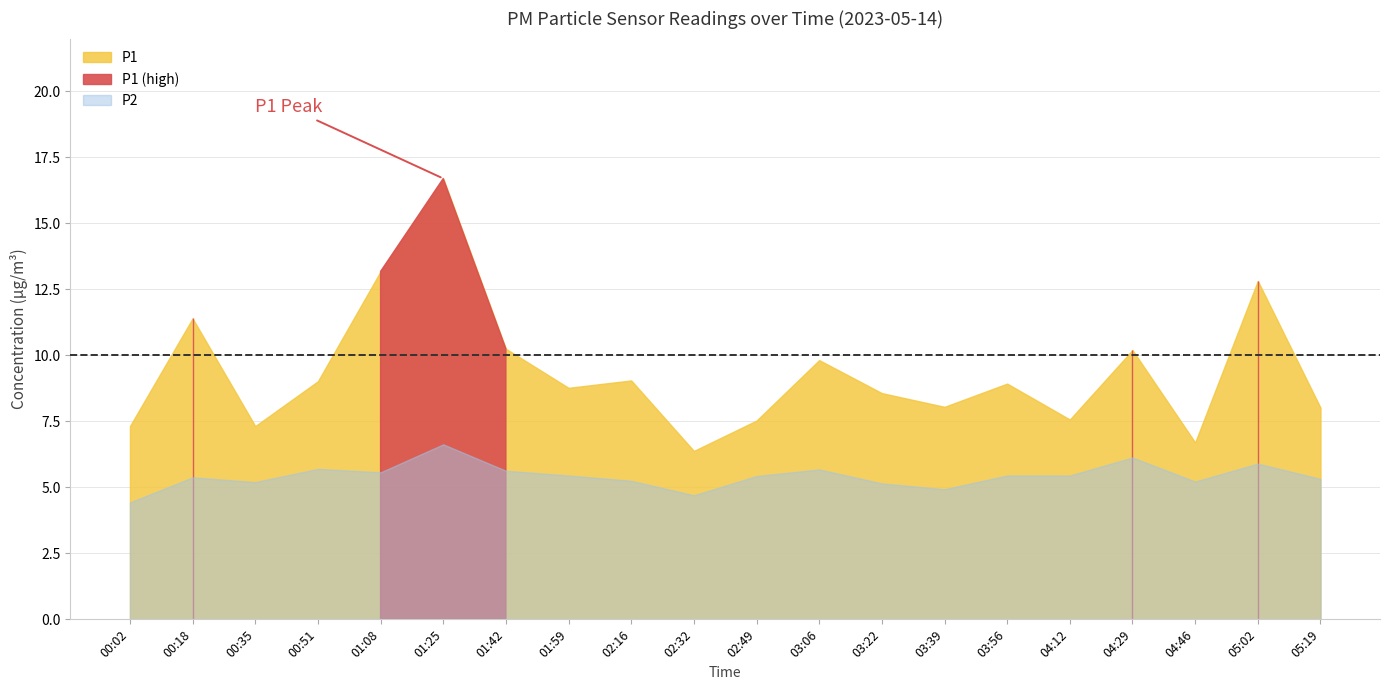

Which series has the largest total across all categories?

P1